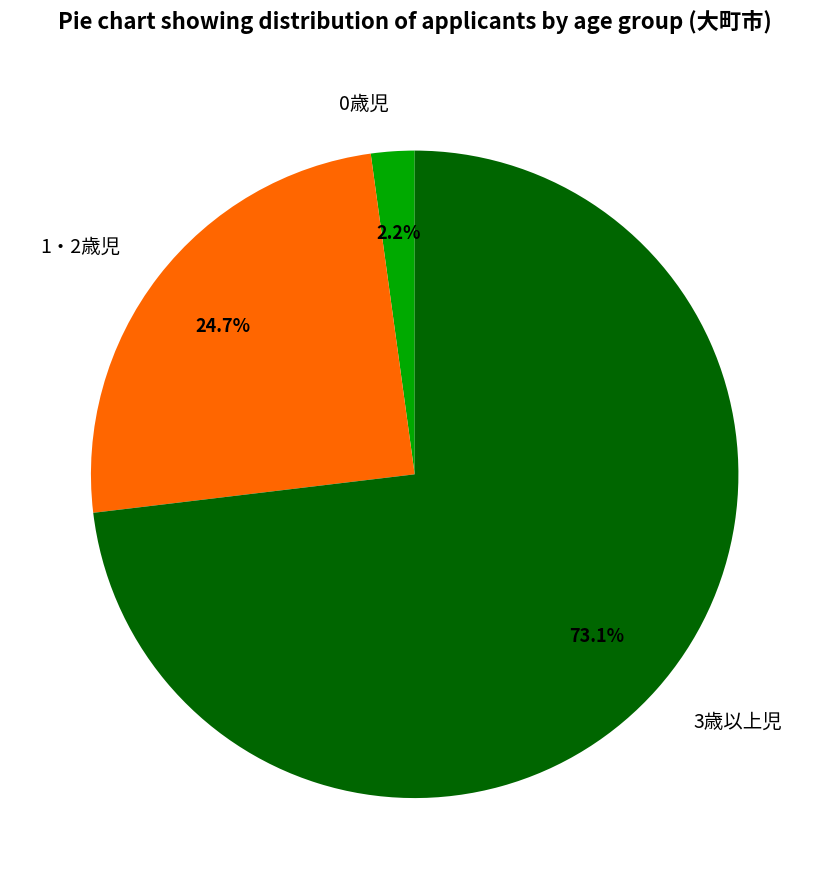

Do 1・2歳児 and 3歳以上児 together represent more than half of the pie?

Yes